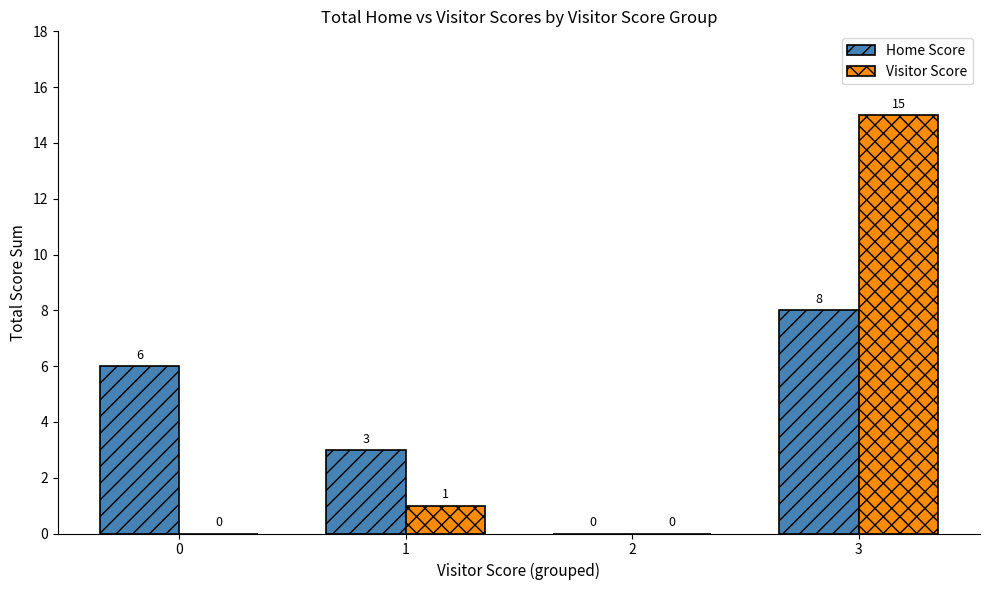

How many distinct data groups are displayed?

2